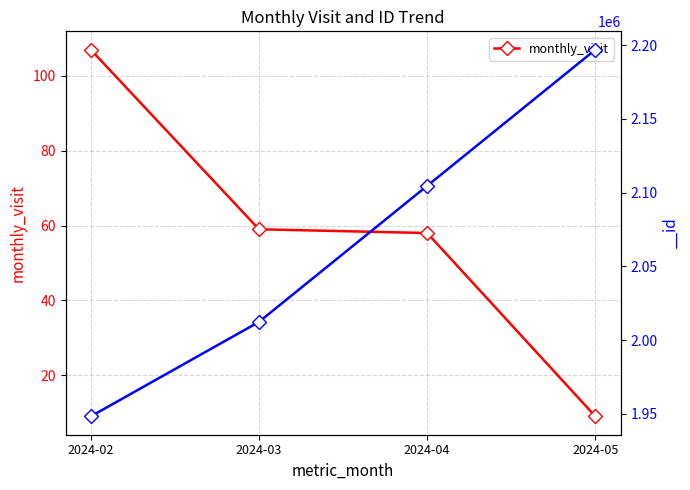

What is the sum of the values at 2024-03 and 2024-05?

68